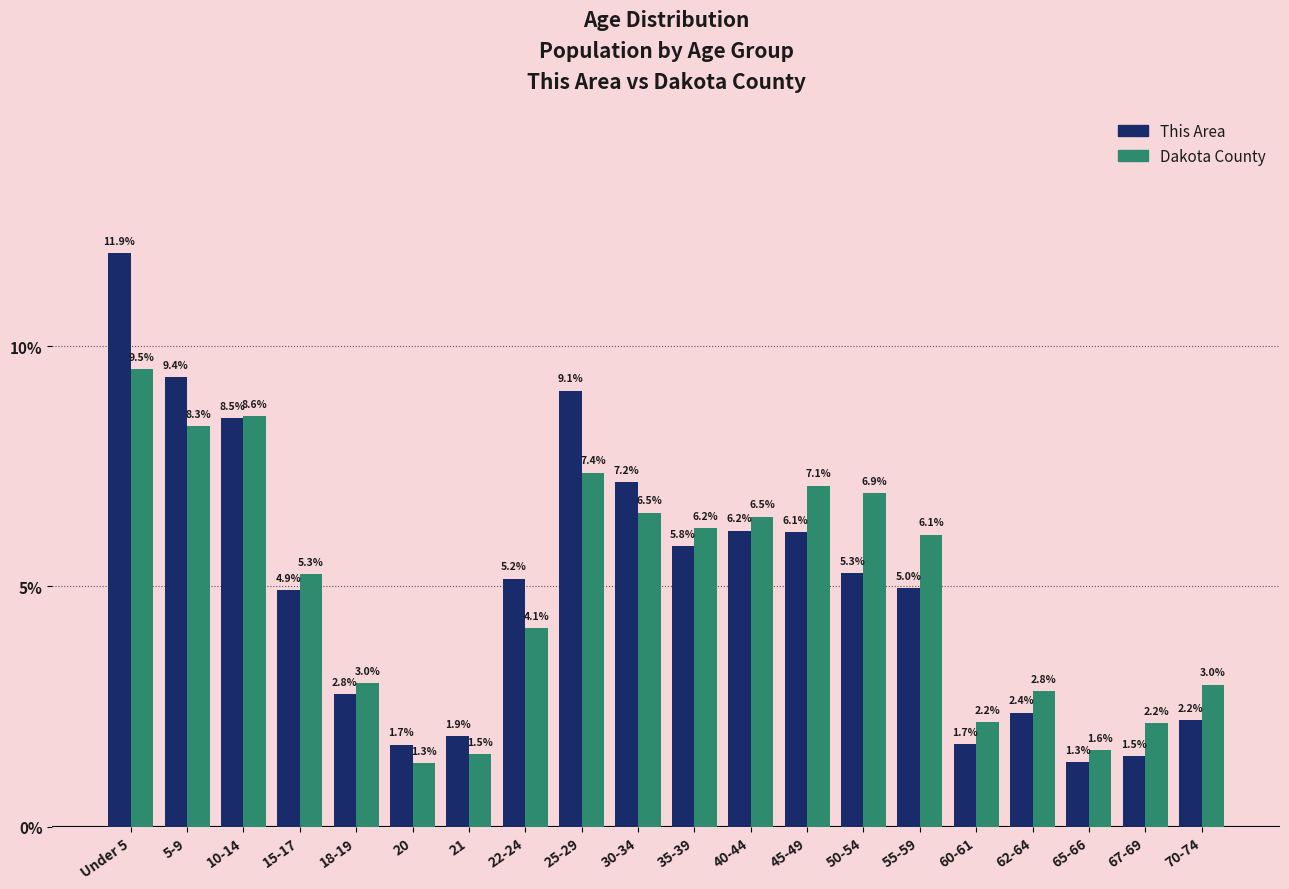

Reading left to right, transcribe all the data shown in this chart.

This Area: Under 5=11.9	5-9=9.4	10-14=8.5	15-17=4.9	18-19=2.8	20=1.7	21=1.9	22-24=5.2	25-29=9.1	30-34=7.2	35-39=5.8	40-44=6.2	45-49=6.1	50-54=5.3	55-59=5.0	60-61=1.7	62-64=2.4	65-66=1.3	67-69=1.5	70-74=2.2
Dakota County: Under 5=9.5	5-9=8.3	10-14=8.6	15-17=5.3	18-19=3.0	20=1.3	21=1.5	22-24=4.1	25-29=7.4	30-34=6.5	35-39=6.2	40-44=6.5	45-49=7.1	50-54=6.9	55-59=6.1	60-61=2.2	62-64=2.8	65-66=1.6	67-69=2.2	70-74=3.0